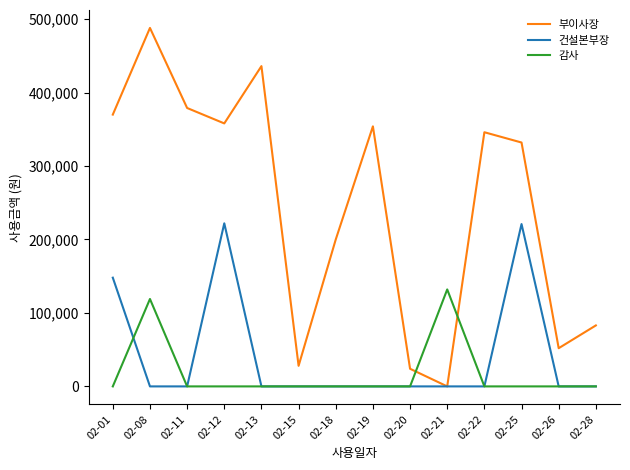

Which category has the highest value in the 감사 series?

02-21